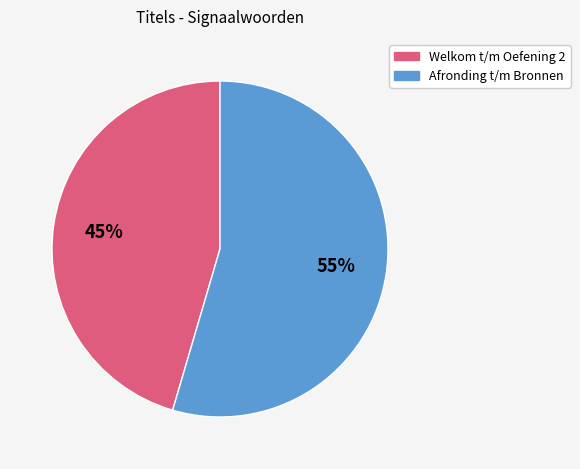

To the nearest percent, what is the average slice percentage?

50%